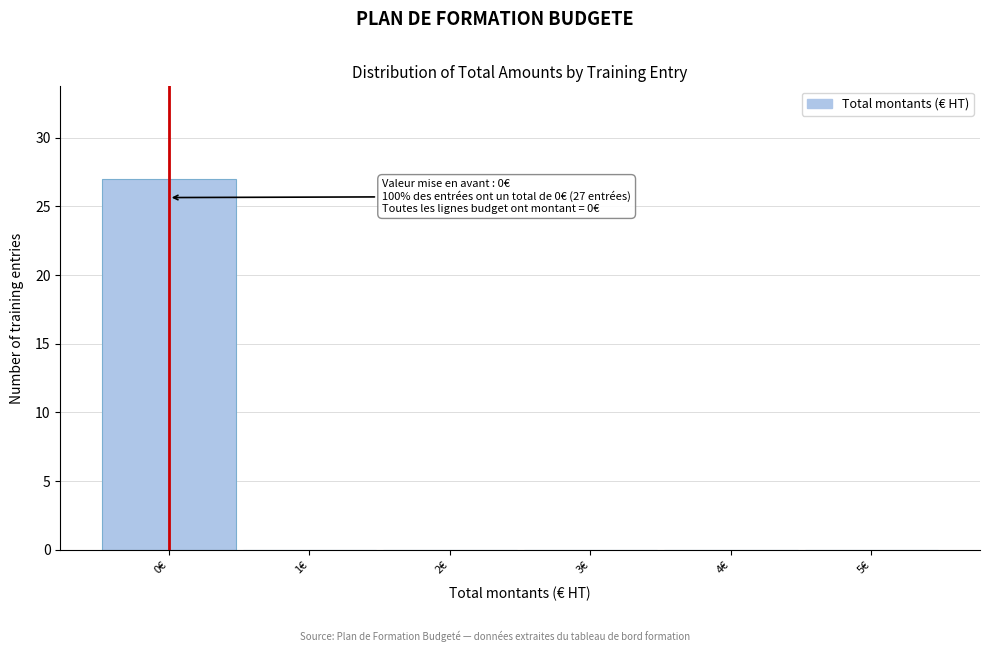

Which range on the x-axis has the tallest bar?

-0.5 to 0.5